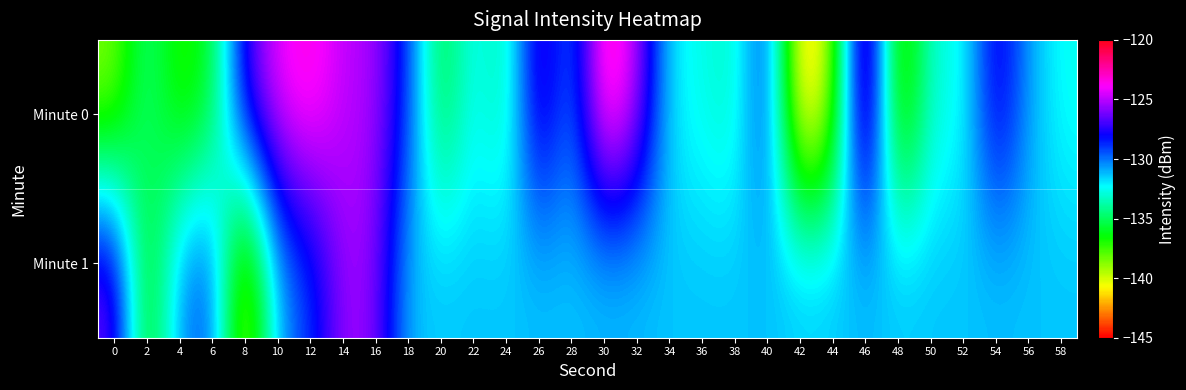

At which category is the sum across all series the highest?

14